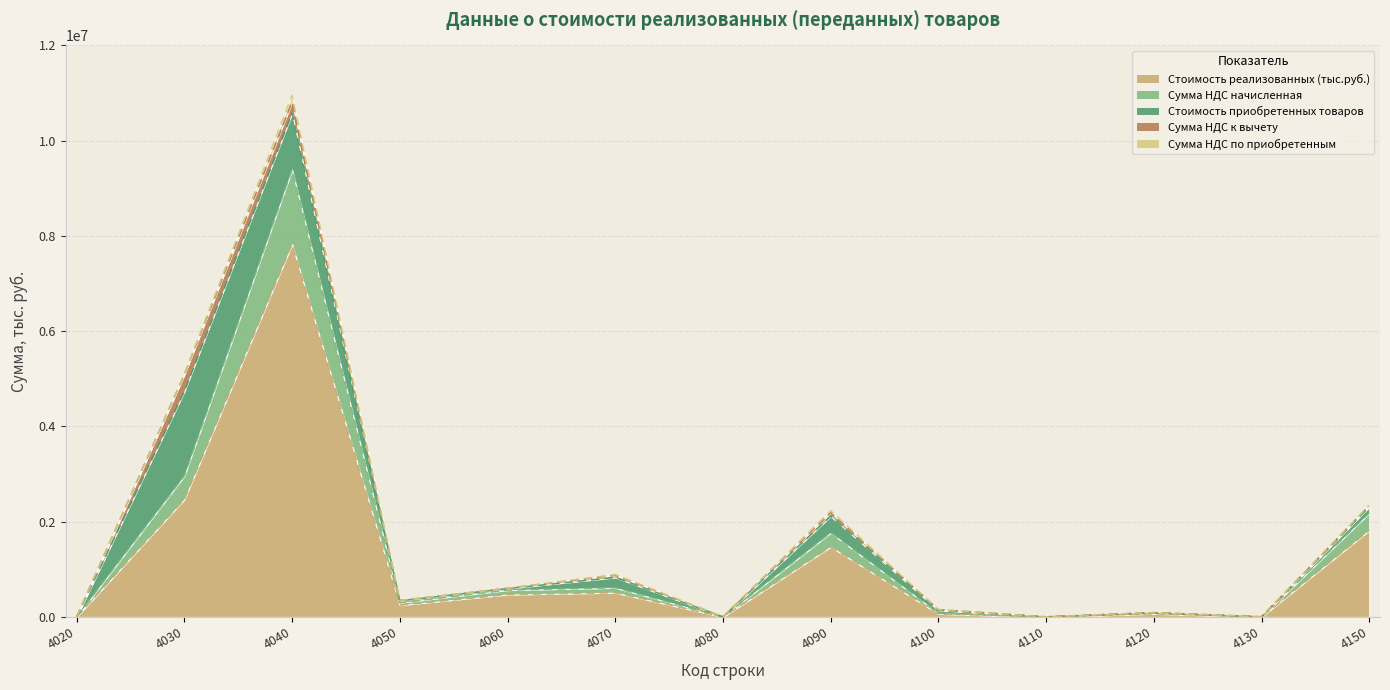

Between 4030 and 4060, which series saw the biggest shift?

Стоимость реализованных (тыс.руб.)